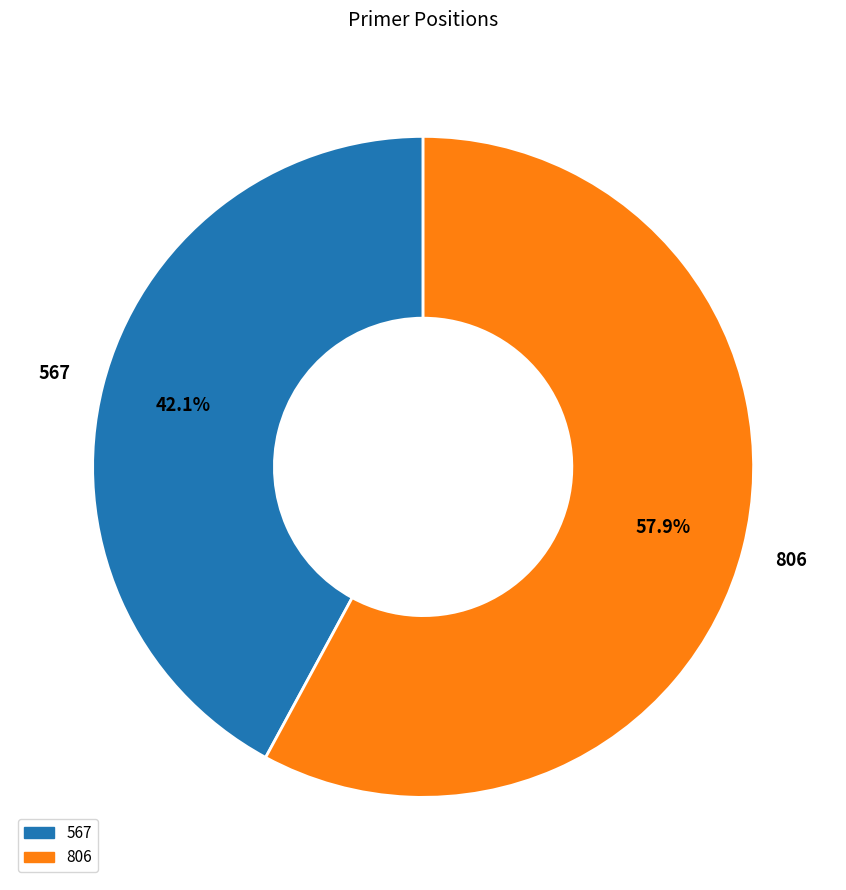

Which category accounts for the majority?

806